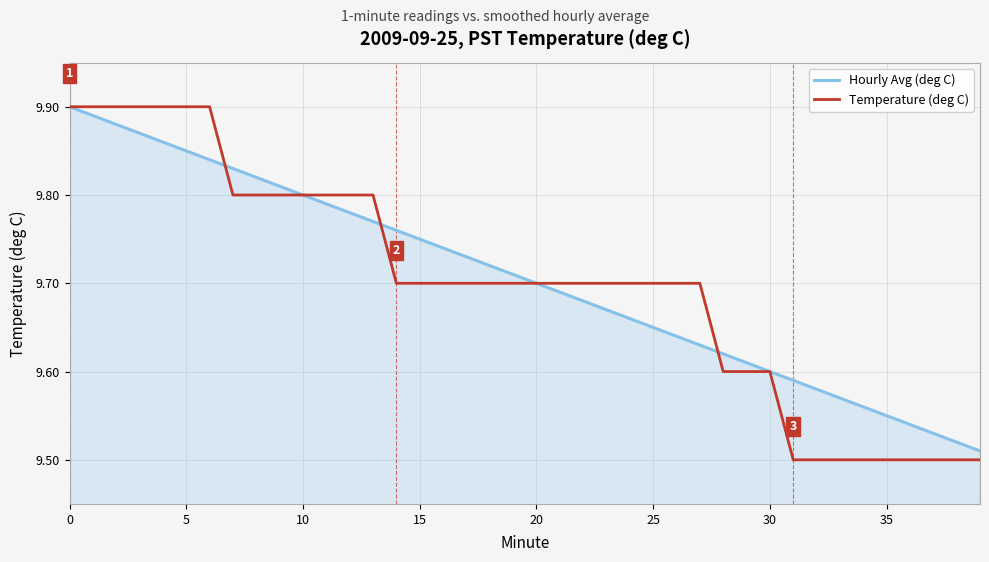

Which series has the largest range (max minus min)?

Temperature (deg C)